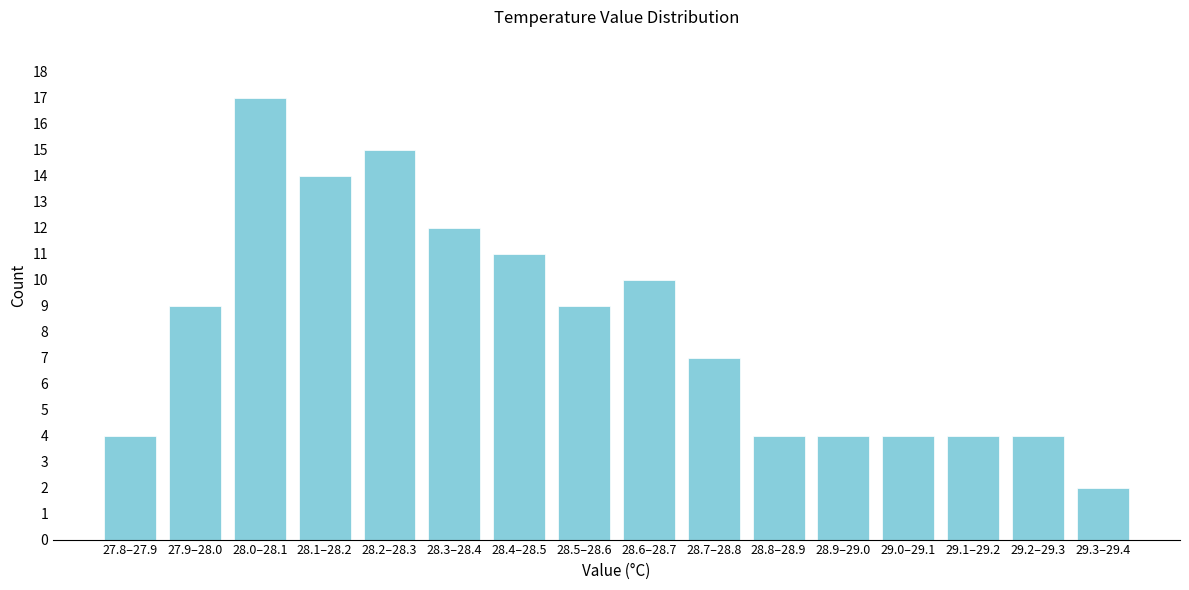

Reading left to right, what are all the values shown in this chart?

27.8–27.9=4	27.9–28.0=9	28.0–28.1=17	28.1–28.2=14	28.2–28.3=15	28.3–28.4=12	28.4–28.5=11	28.5–28.6=9	28.6–28.7=10	28.7–28.8=7	28.8–28.9=4	28.9–29.0=4	29.0–29.1=4	29.1–29.2=4	29.2–29.3=4	29.3–29.4=2